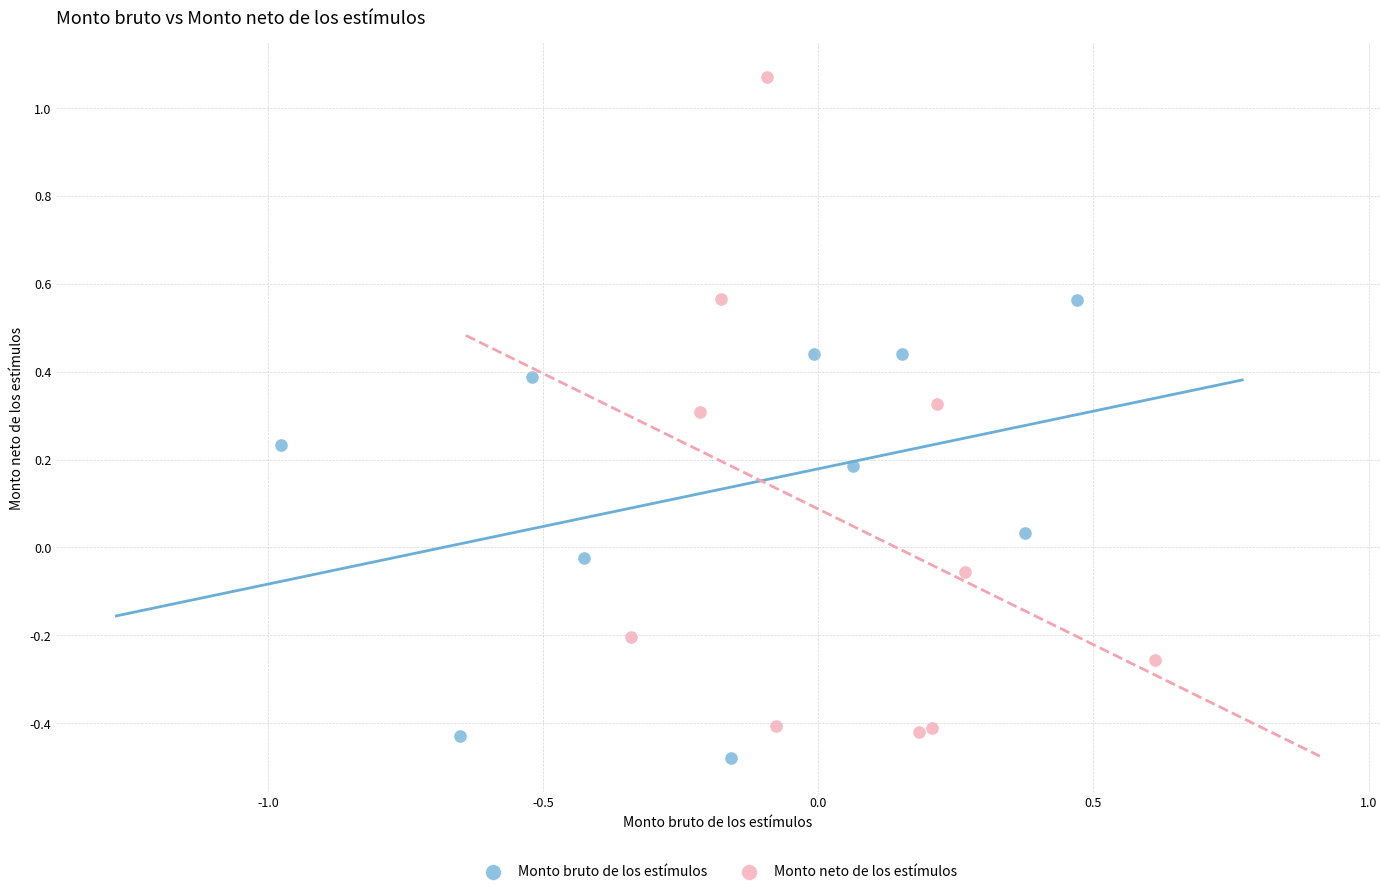

Which series contains the highest Y value?

Monto neto de los estímulos